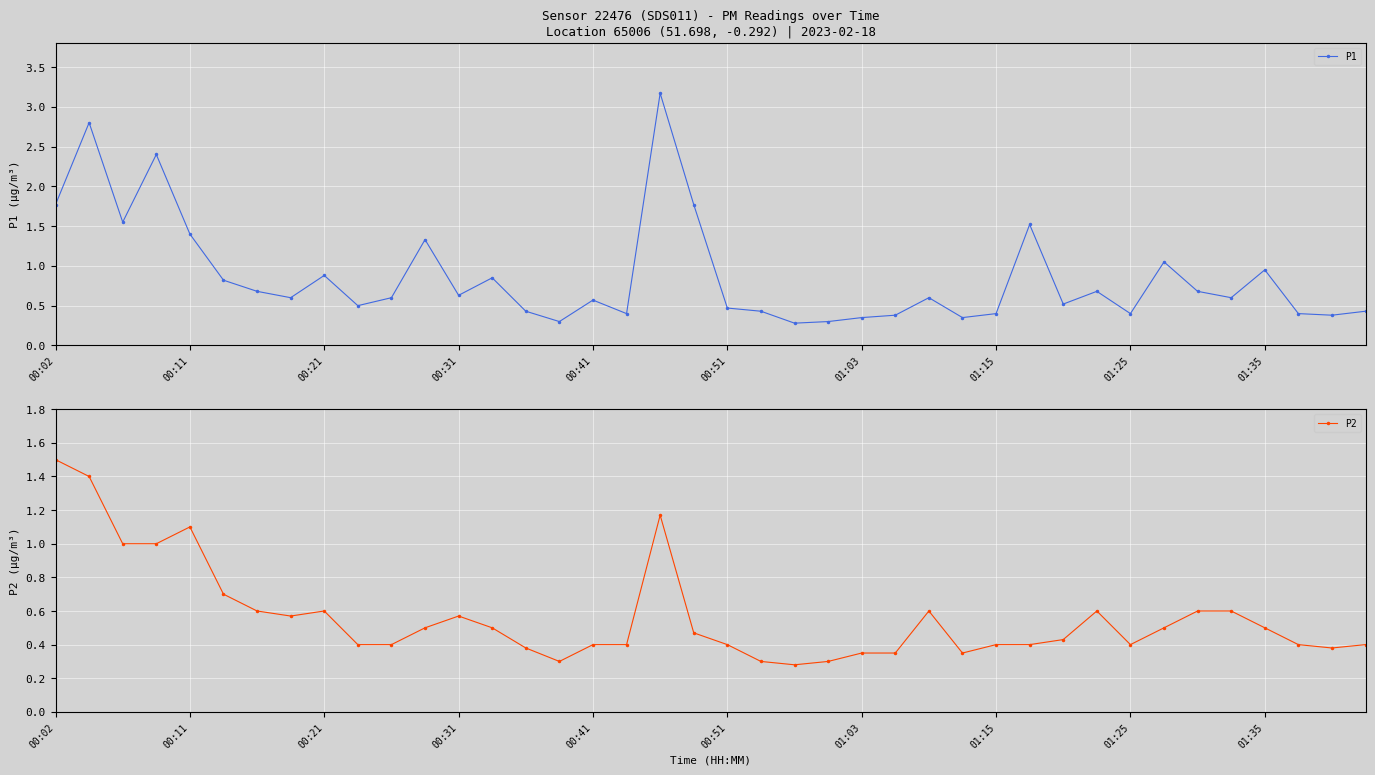

Reading left to right, what are all the values shown in this chart?

P1: 1.8	2.8	1.6	2.4	1.4	0.8	0.7	0.6	0.9	0.5	0.6	1.3	0.6	0.8	0.4	0.3	0.6	0.4	3.2	1.8	0.5	0.4	0.3	0.3	0.3	0.4	0.6	0.3	0.4	1.5	0.5	0.7	0.4	1.1	0.7	0.6	0.9	0.4	0.4	0.4
P2: 1.5	1.4	1.0	1.0	1.1	0.7	0.6	0.6	0.6	0.4	0.4	0.5	0.6	0.5	0.4	0.3	0.4	0.4	1.2	0.5	0.4	0.3	0.3	0.3	0.3	0.3	0.6	0.3	0.4	0.4	0.4	0.6	0.4	0.5	0.6	0.6	0.5	0.4	0.4	0.4